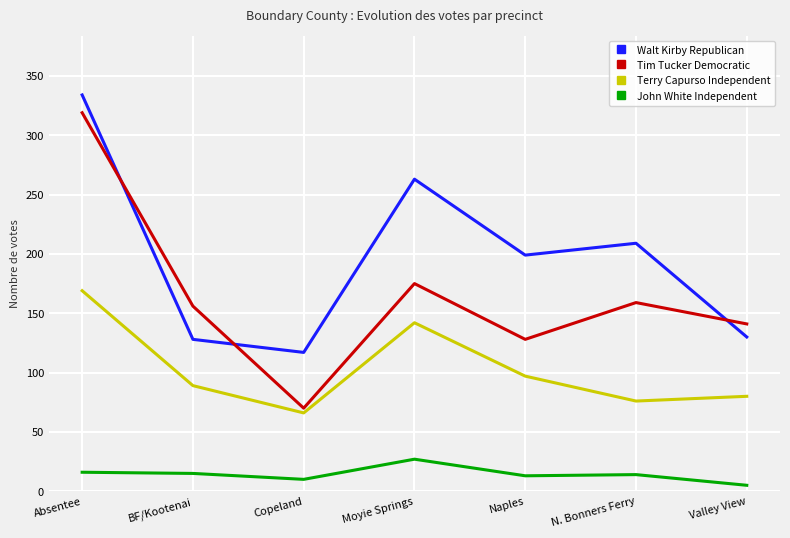

Between Moyie Springs and Naples, which series saw the biggest shift?

Walt Kirby Republican